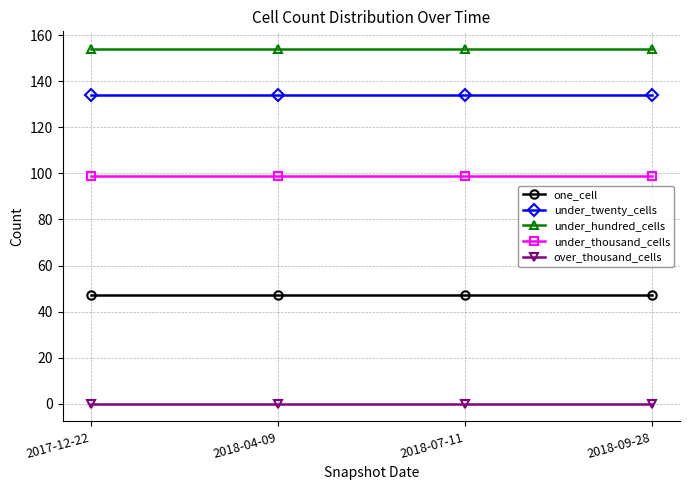

True or false: under_thousand_cells and under_hundred_cells cross at least once.

False